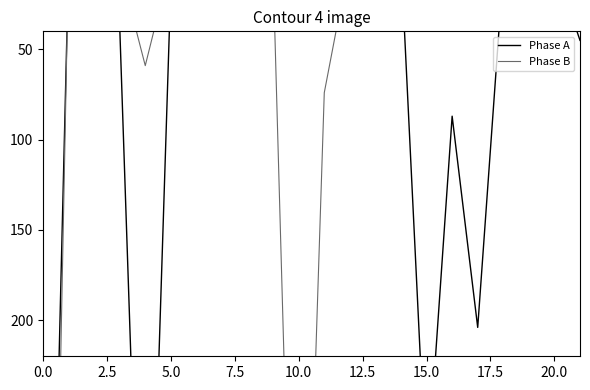

What are all the series names shown in the legend?

Phase A, Phase B